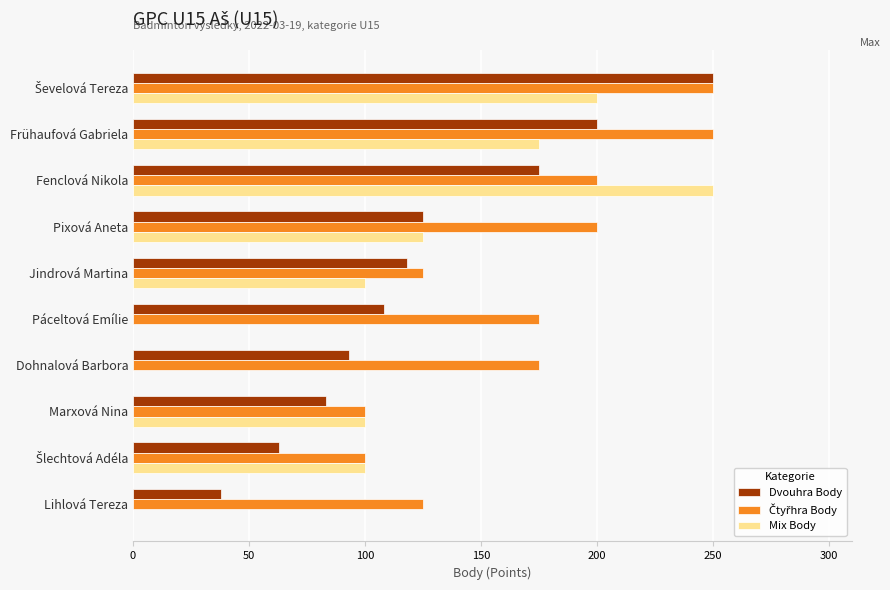

Which series has the widest spread of values?

Mix Body